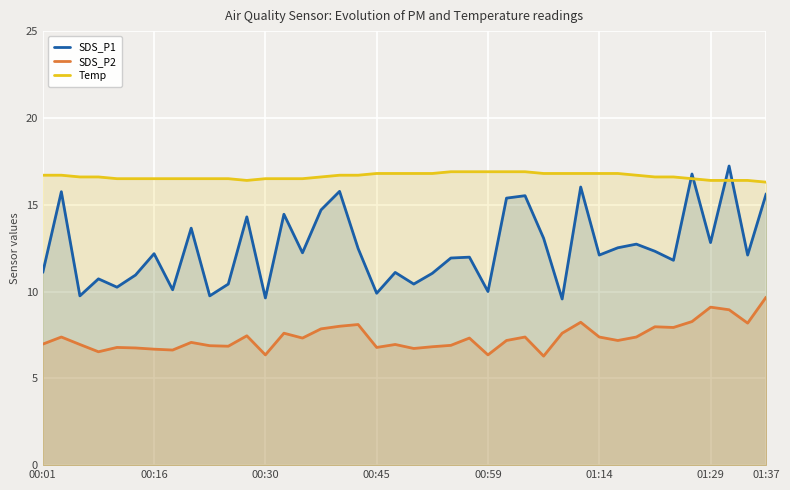

Is it true that Temp equals 16.7 at 00:01?

True